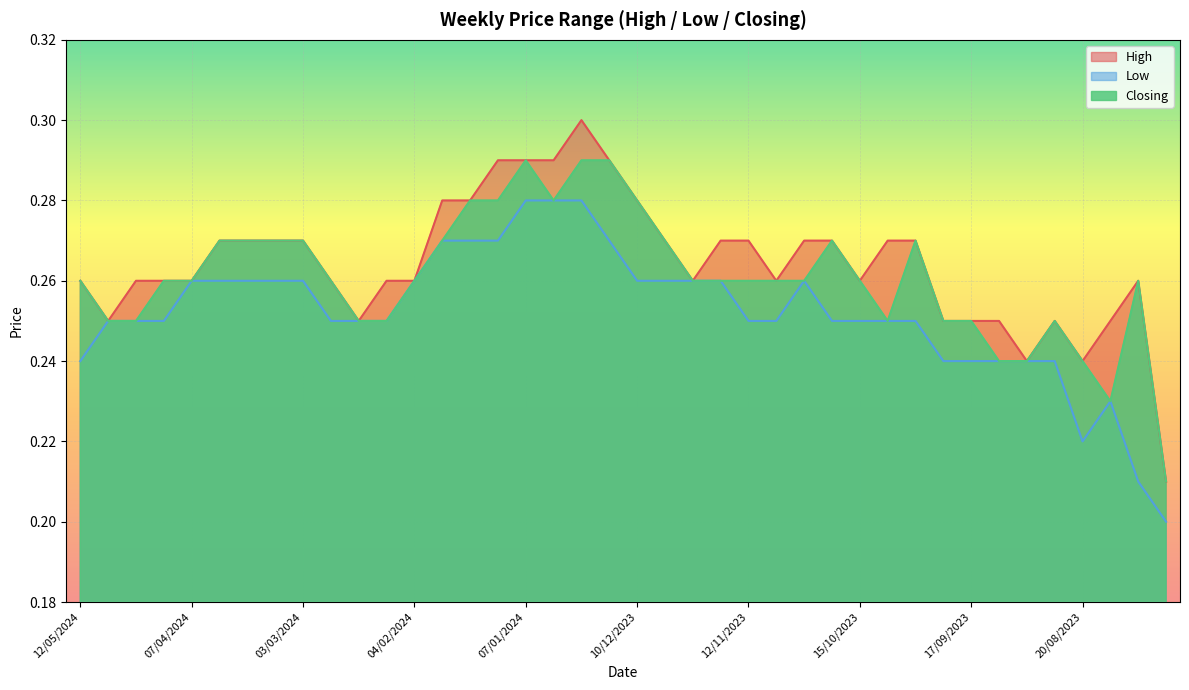

Rank the series by their average value, from highest to lowest.

High, Closing, Low